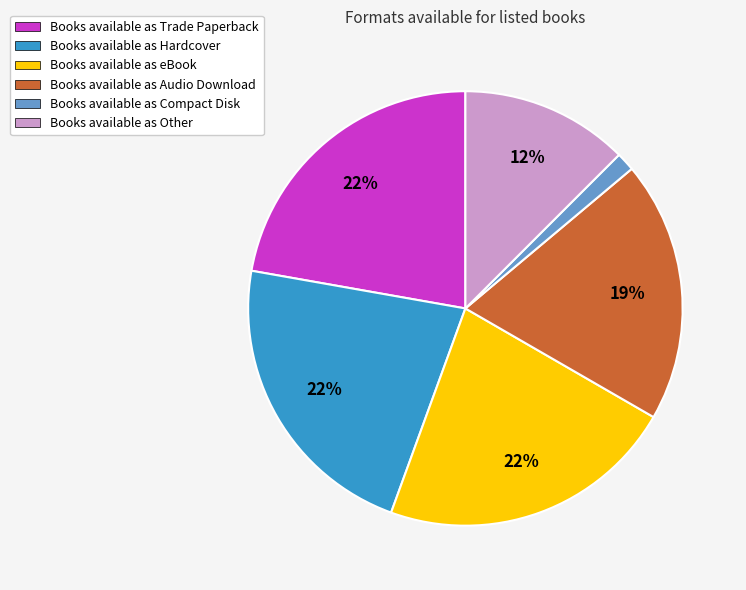

Count the number of slices in the pie.

6